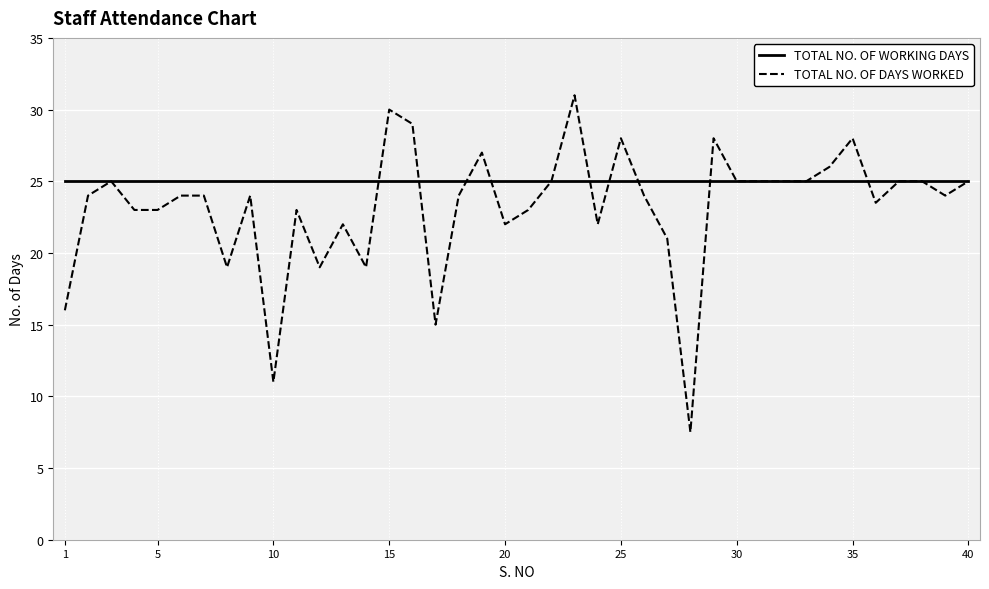

How many categories are shown in the chart?

40